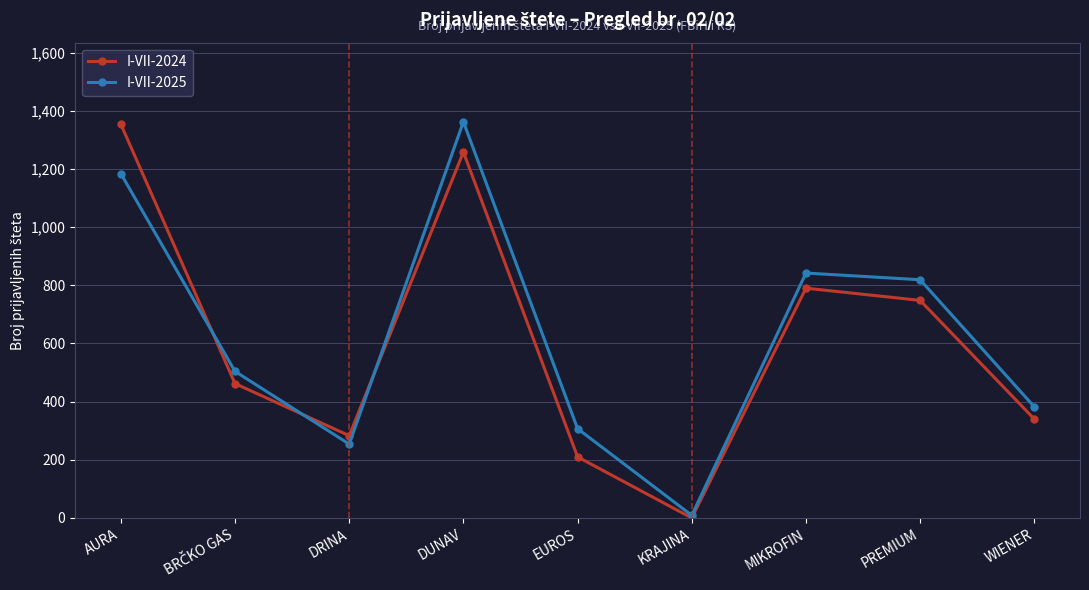

How many interior local peaks does the I-VII-2024 series have?

2